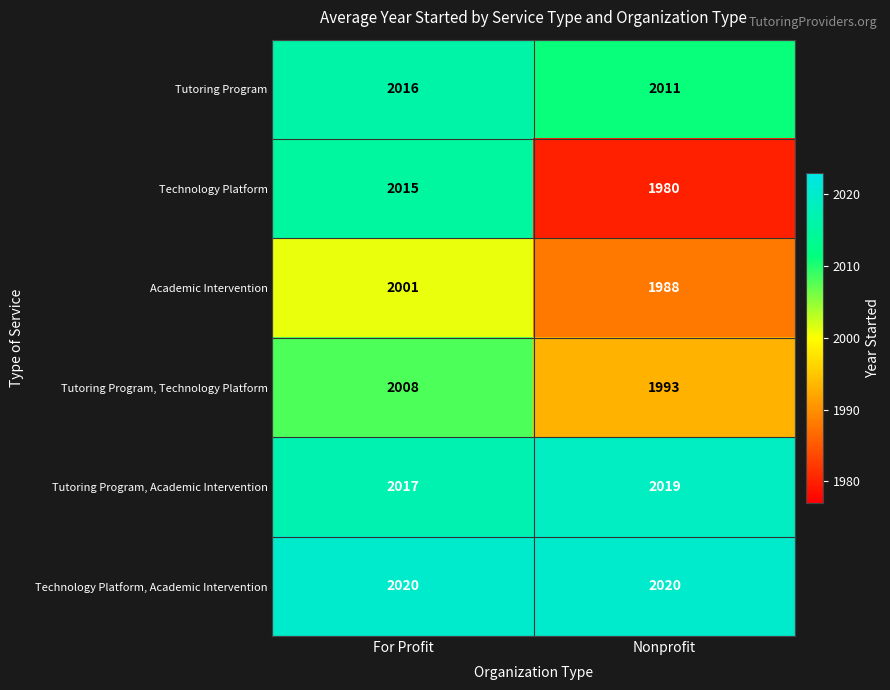

The Tutoring Program, Academic Intervention series shows 530 at Nonprofit. True or false?

False